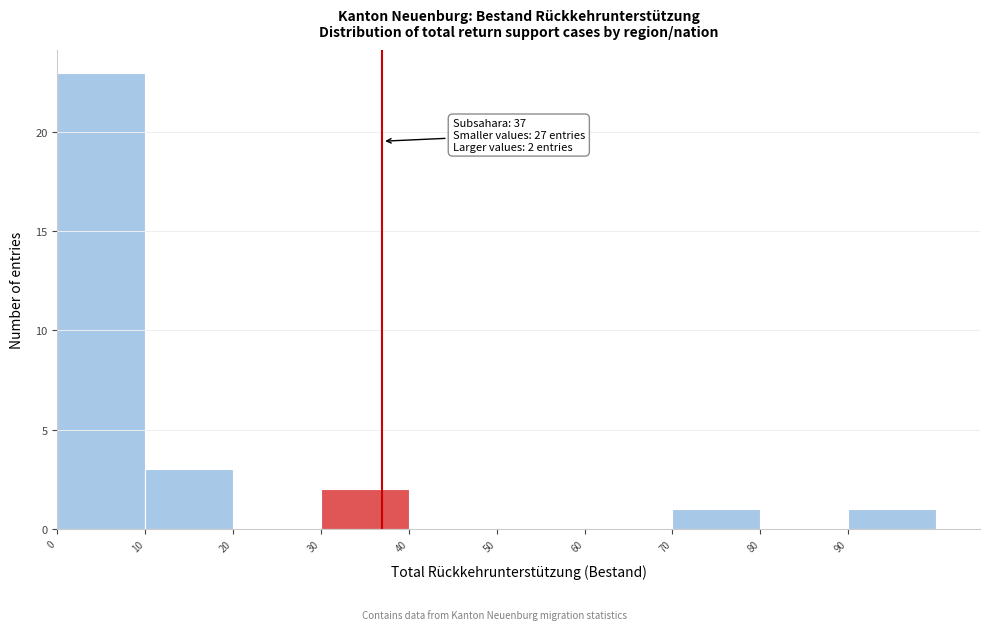

Over which range of the x-axis is the bar tallest?

0 to 10